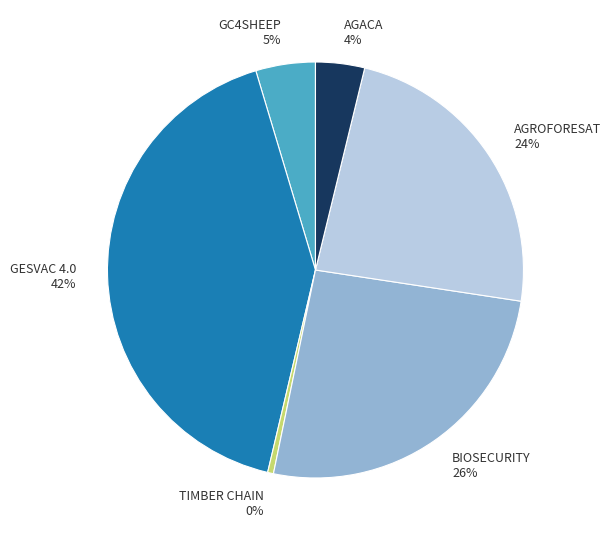

Count the number of slices in the pie.

6